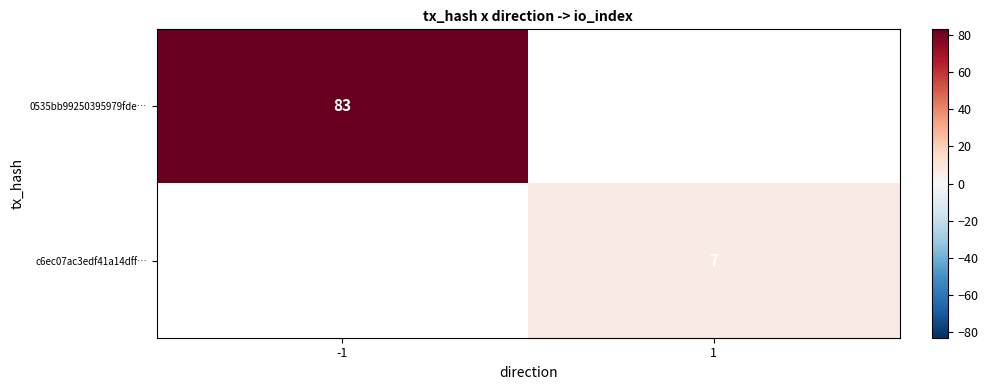

At how many categories does at least one series exceed 66?

1